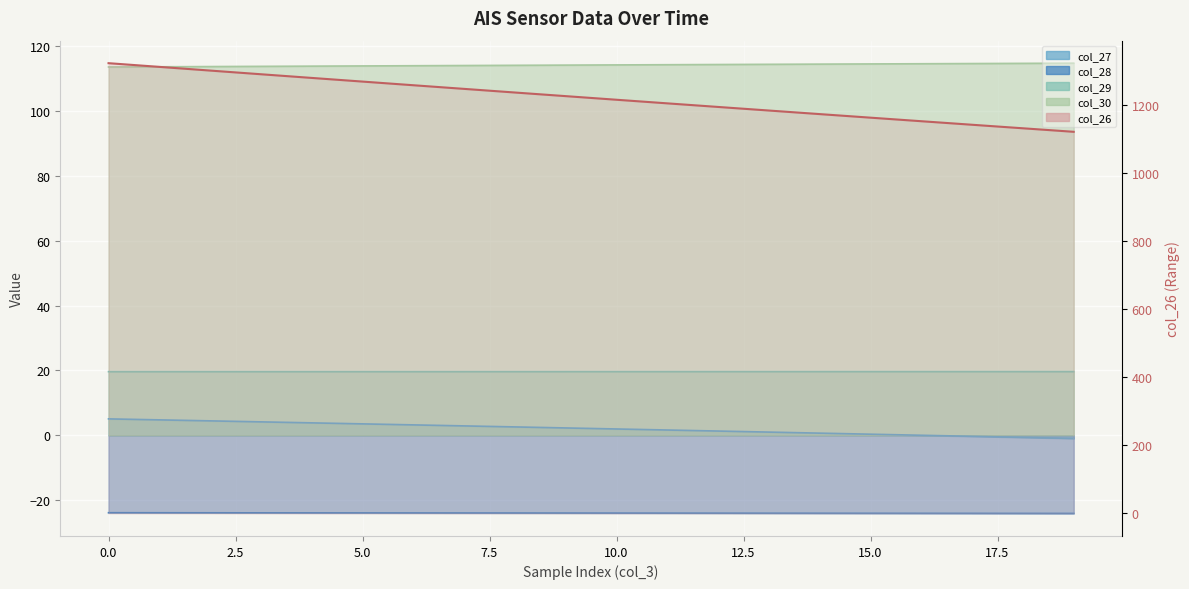

Reading left to right, transcribe all the data shown in this chart.

col_26: 0=1324.0	1=1313.1	2=1302.3	3=1291.5	4=1280.7	5=1269.9	6=1259.2	7=1248.5	8=1237.8	9=1227.1	10=1216.5	11=1205.9	12=1195.3	13=1184.8	14=1174.3	15=1163.8	16=1153.4	17=1143.0	18=1132.6	19=1122.2
col_27: 0=5.1	1=4.8	2=4.5	3=4.1	4=3.8	5=3.5	6=3.2	7=2.9	8=2.6	9=2.3	10=1.9	11=1.6	12=1.3	13=1.0	14=0.7	15=0.3	16=0.0	17=-0.3	18=-0.7	19=-1.0
col_28: 0=-23.9	1=-23.9	2=-23.9	3=-23.9	4=-24.0	5=-24.0	6=-24.0	7=-24.0	8=-24.0	9=-24.0	10=-24.0	11=-24.0	12=-24.0	13=-24.1	14=-24.1	15=-24.1	16=-24.1	17=-24.1	18=-24.1	19=-24.1
col_29: 0=19.6	1=19.6	2=19.6	3=19.6	4=19.6	5=19.6	6=19.6	7=19.6	8=19.6	9=19.6	10=19.6	11=19.6	12=19.6	13=19.7	14=19.7	15=19.7	16=19.7	17=19.7	18=19.7	19=19.7
col_30: 0=113.7	1=113.7	2=113.8	3=113.9	4=113.9	5=114.0	6=114.1	7=114.1	8=114.2	9=114.3	10=114.3	11=114.4	12=114.4	13=114.5	14=114.6	15=114.6	16=114.7	17=114.7	18=114.8	19=114.9